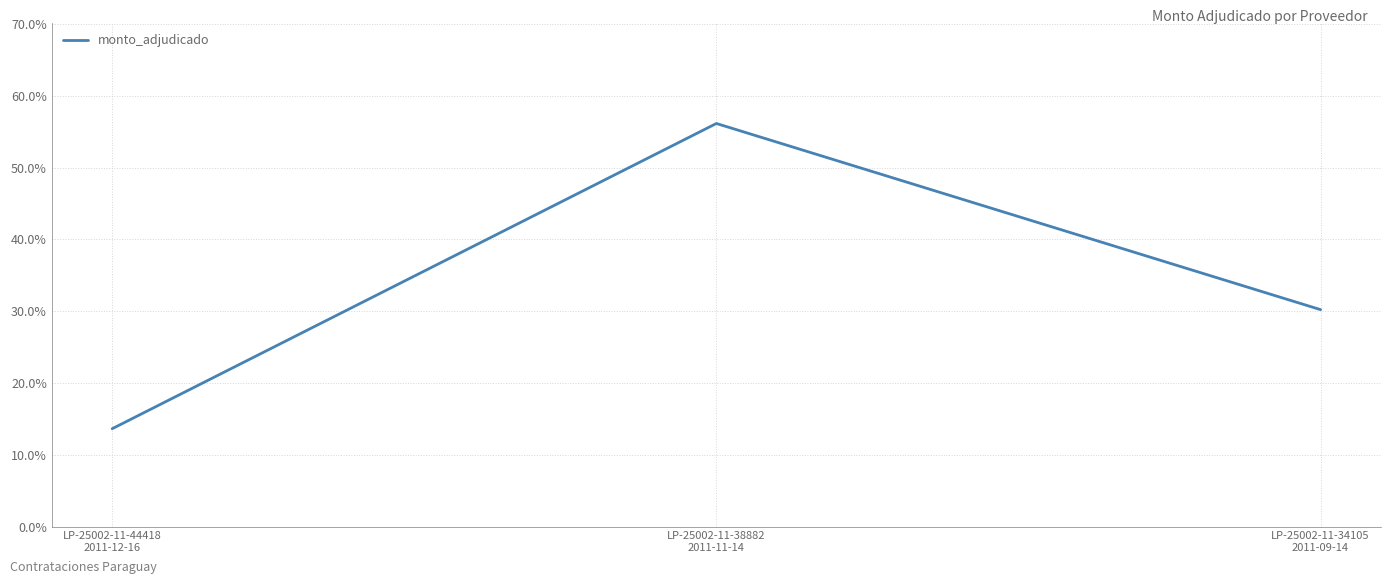

Approximately how many times larger is the value at LP-25002-11-38882
2011-11-14 compared to LP-25002-11-44418
2011-12-16?

4.1